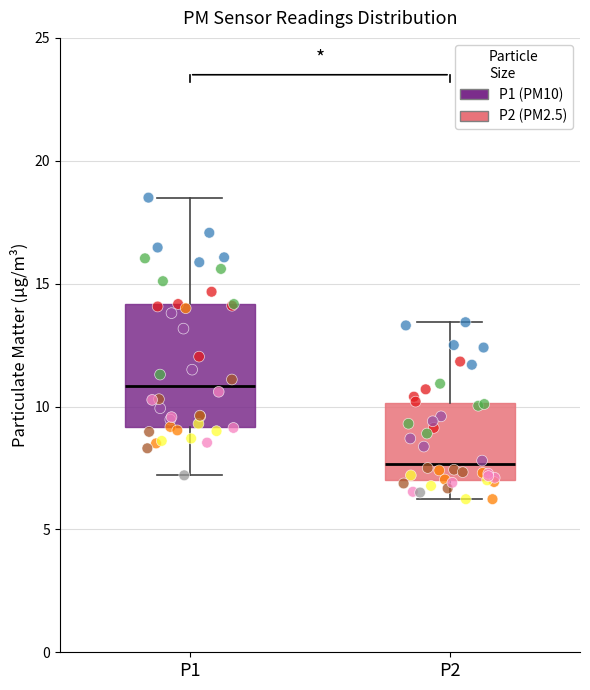

Reading left to right, read every box against the y-axis: the position of its median line, the range the box covers, and the ends of its whiskers. The values are not printed on the chart, so give them approximately, as read against the axis.

P1: median 11.0, box 9.0 to 14.0, whiskers 7.0 to 18.5
P2: median 7.5, box 7.0 to 10.0, whiskers 6.0 to 13.5